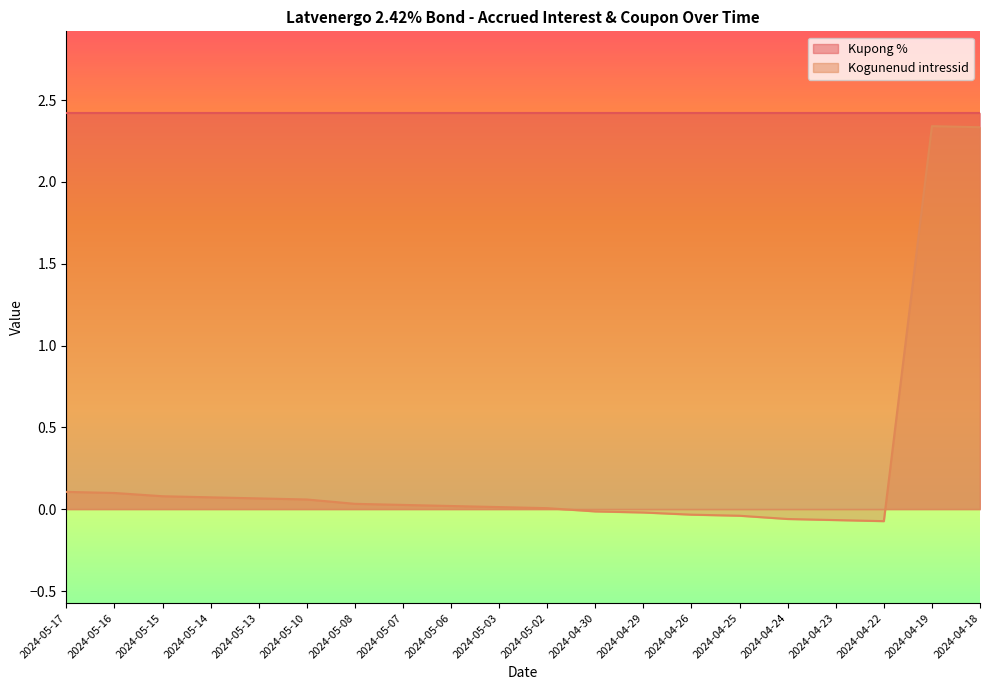

Reading left to right, what are all the values shown in this chart?

0.1	0.1	0.1	0.1	0.1	0.1	0.0	0.0	0.0	0.0	0.0	-0.0	-0.0	-0.0	-0.0	-0.1	-0.1	-0.1	2.3	2.3